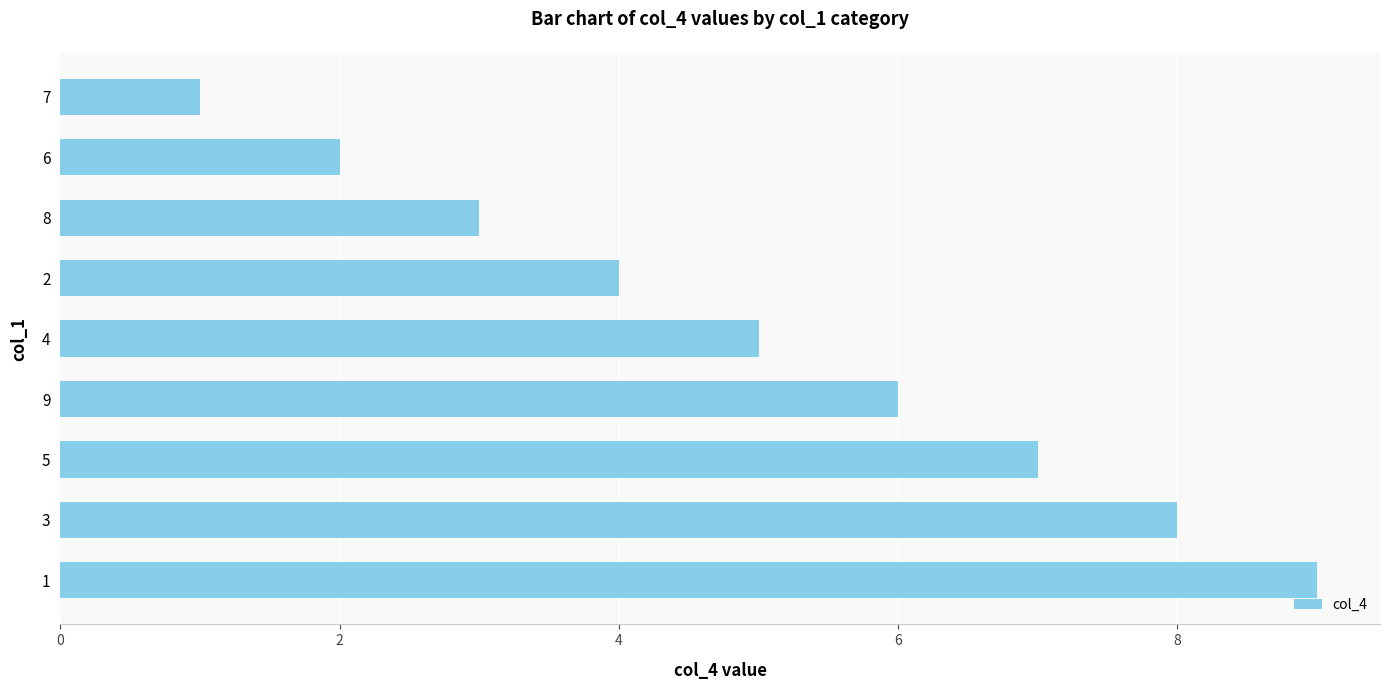

Reading top to bottom, extract all data points from this chart.

1	2	3	4	5	6	7	8	9